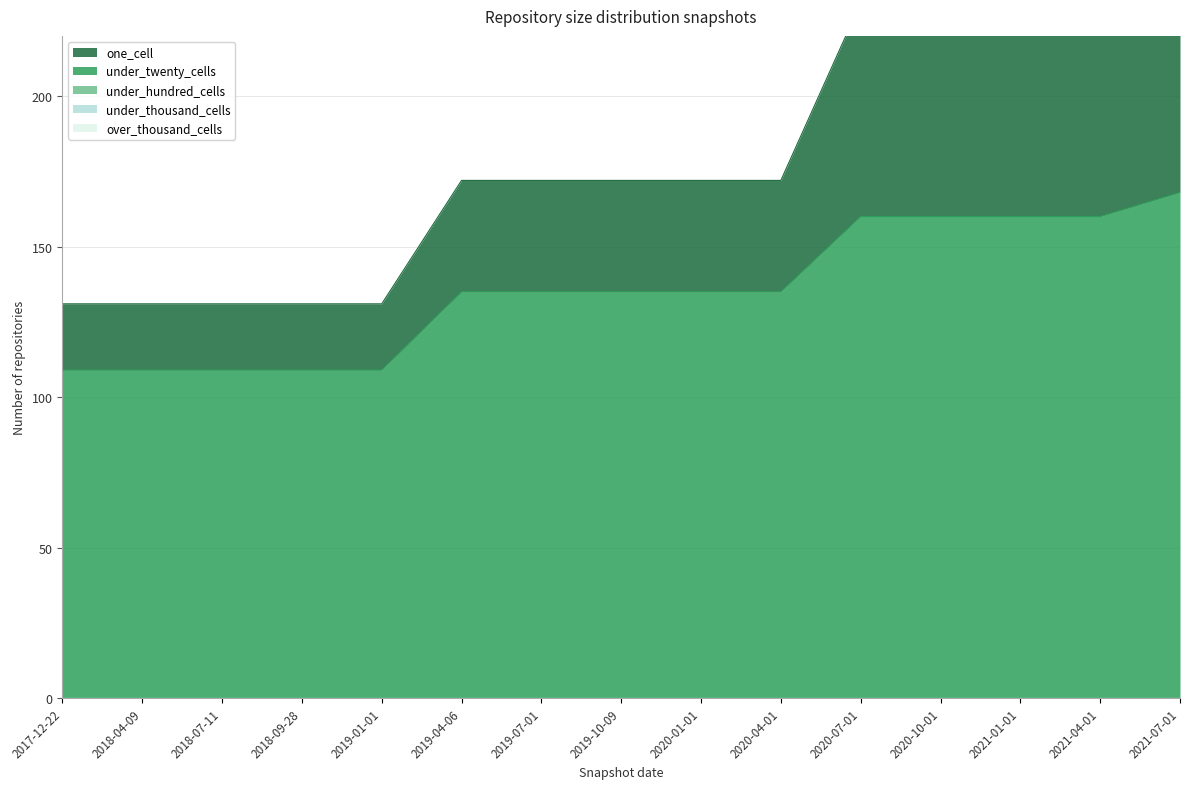

What are all the series names shown in the legend?

one_cell, under_twenty_cells, under_hundred_cells, under_thousand_cells, over_thousand_cells